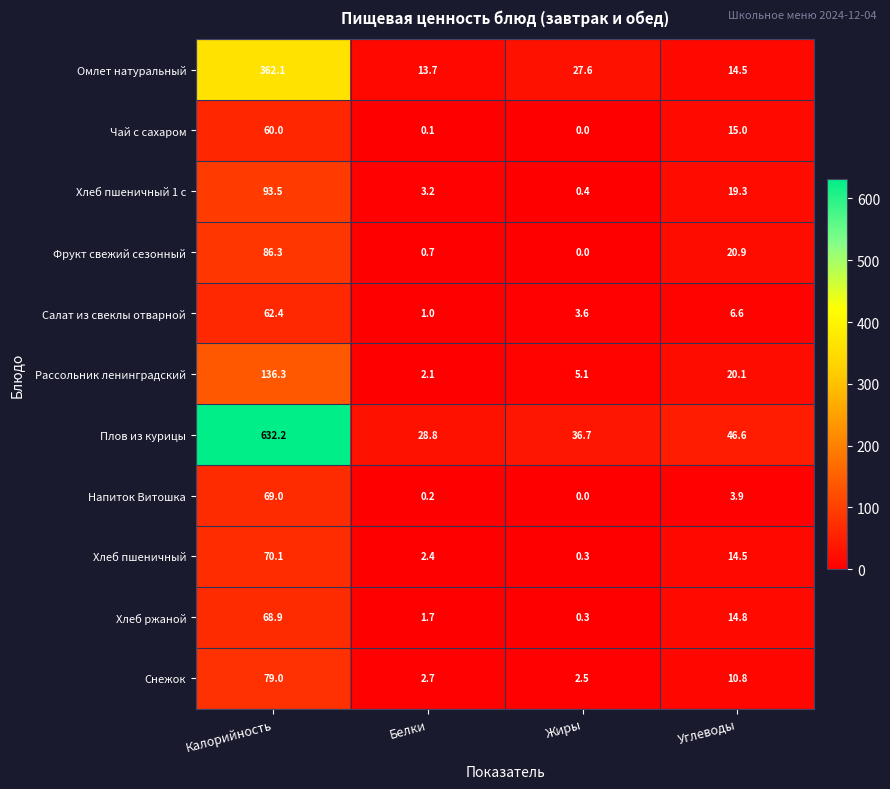

What value does the Омлет натуральный series have at Жиры?

27.6